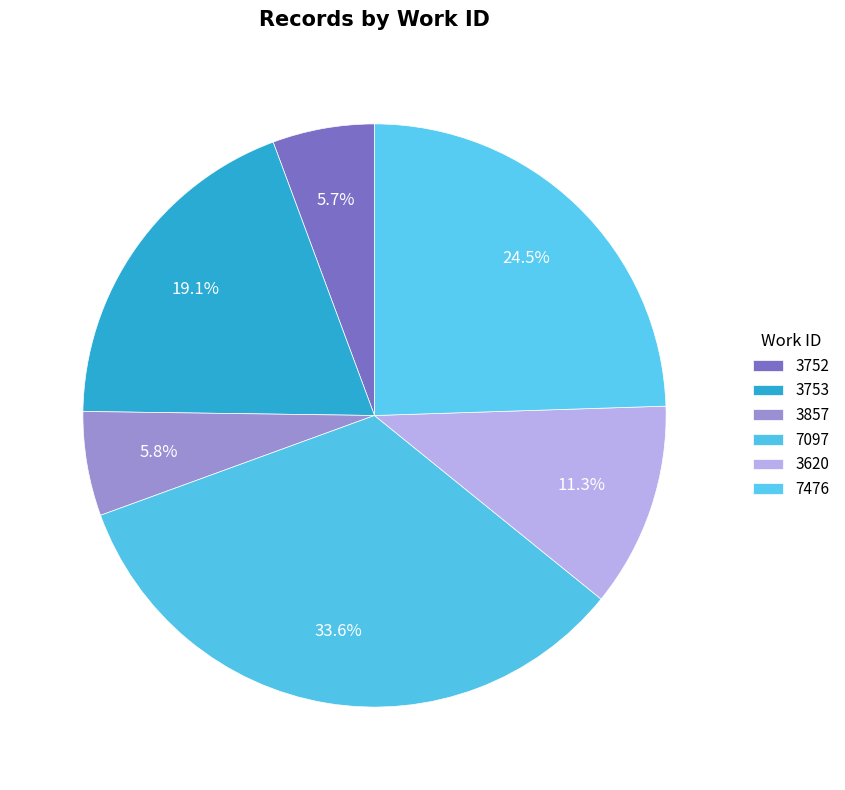

What percentage is the 3620 slice, to the nearest percent?

11%